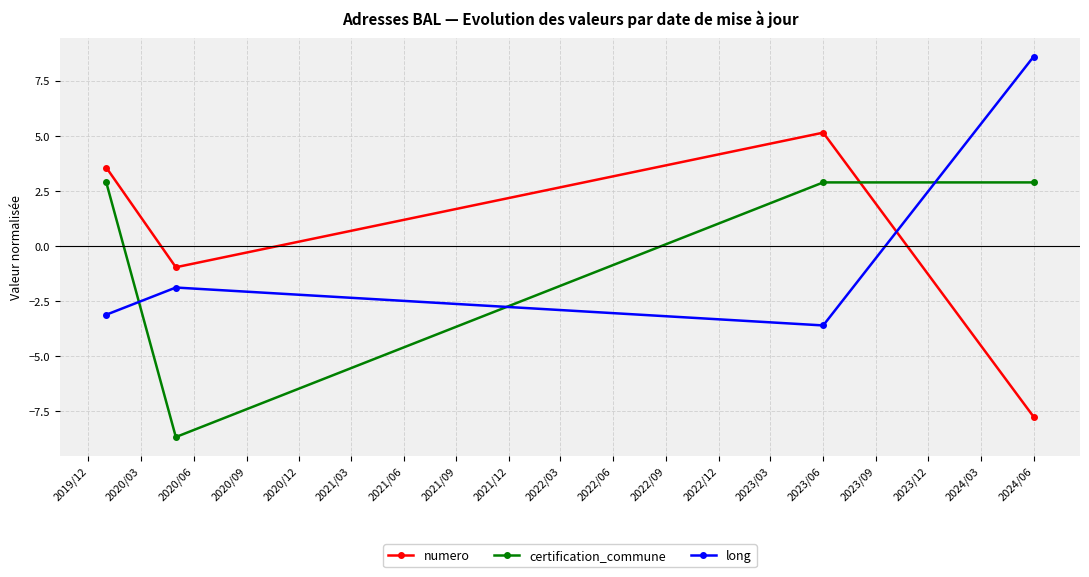

Rank the series by their maximum value, from lowest to highest.

certification_commune, numero, long